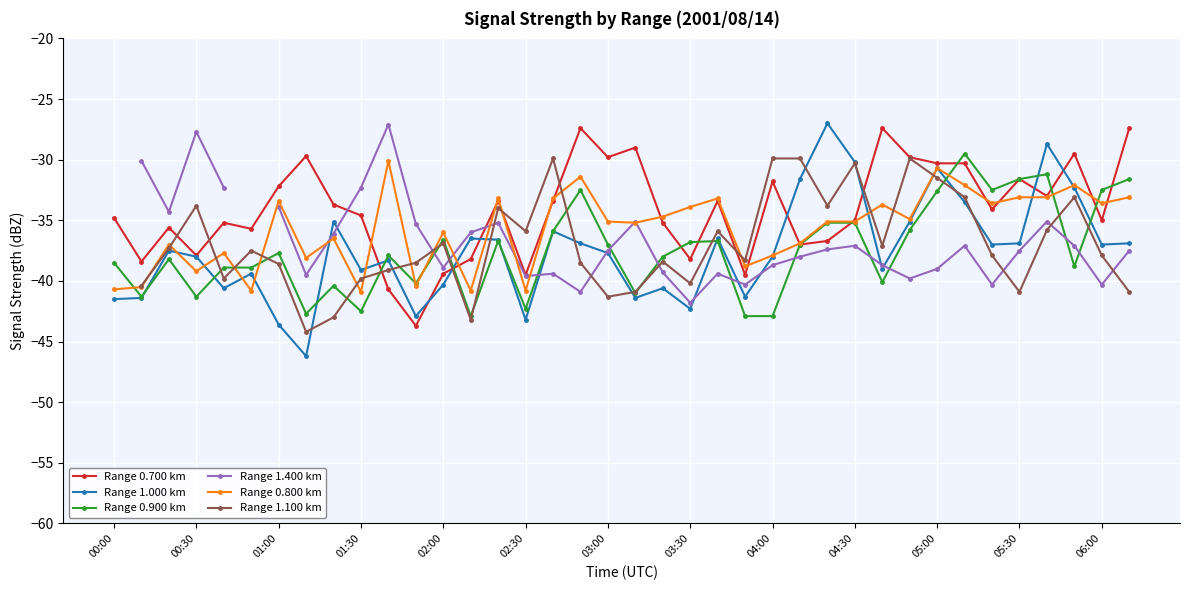

What is the value of the Range 1.000 km point at the 22nd from the left?

-42.3